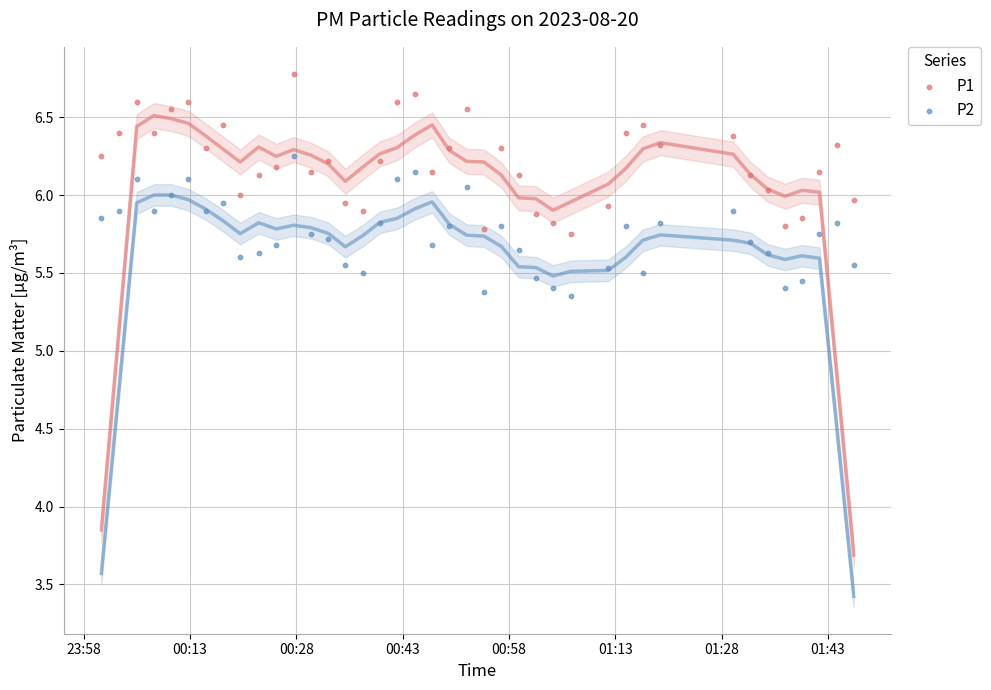

Which series contains the lowest Y value?

P2